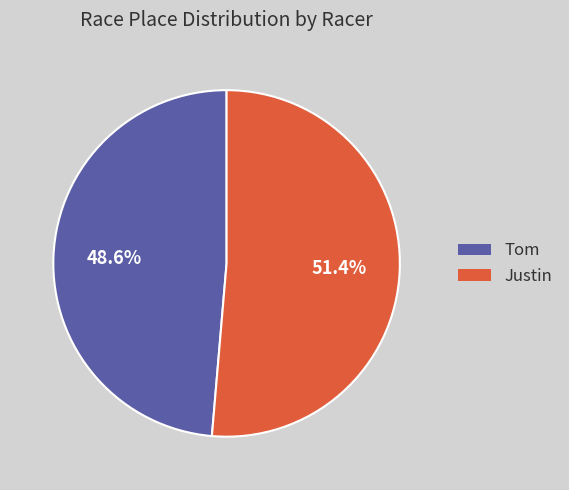

Which slice is the largest?

Justin